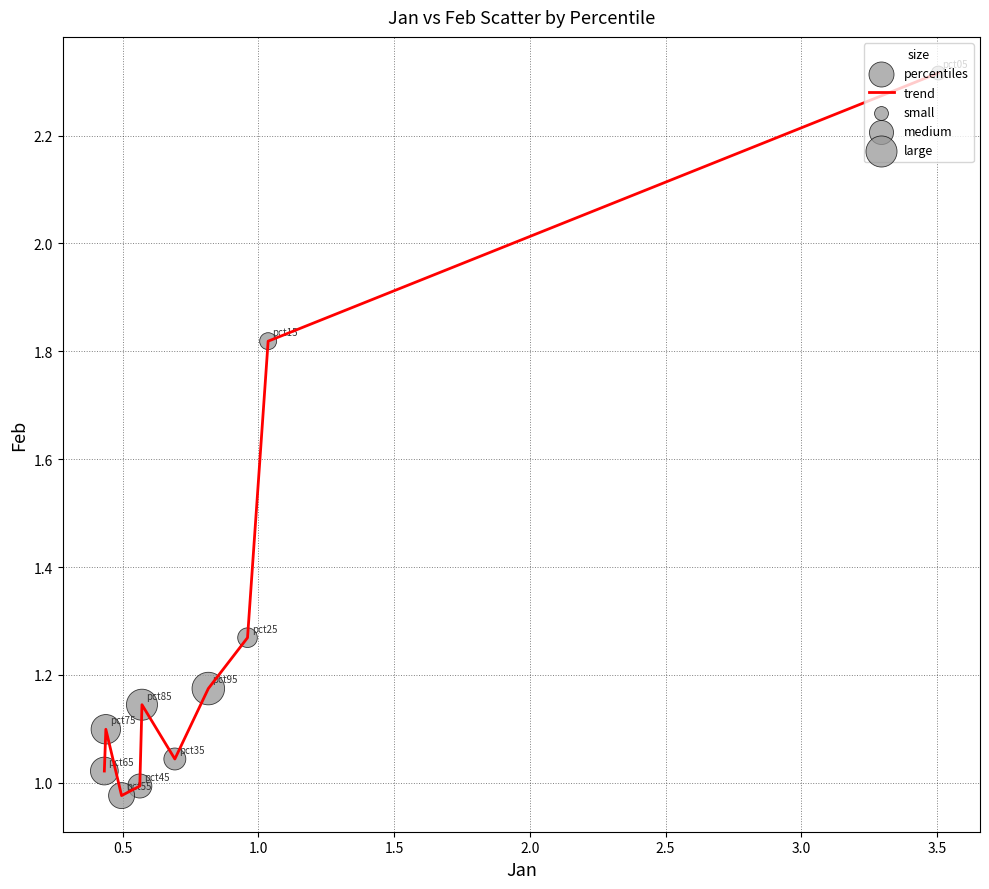

Does the chart have visible grid lines?

Yes